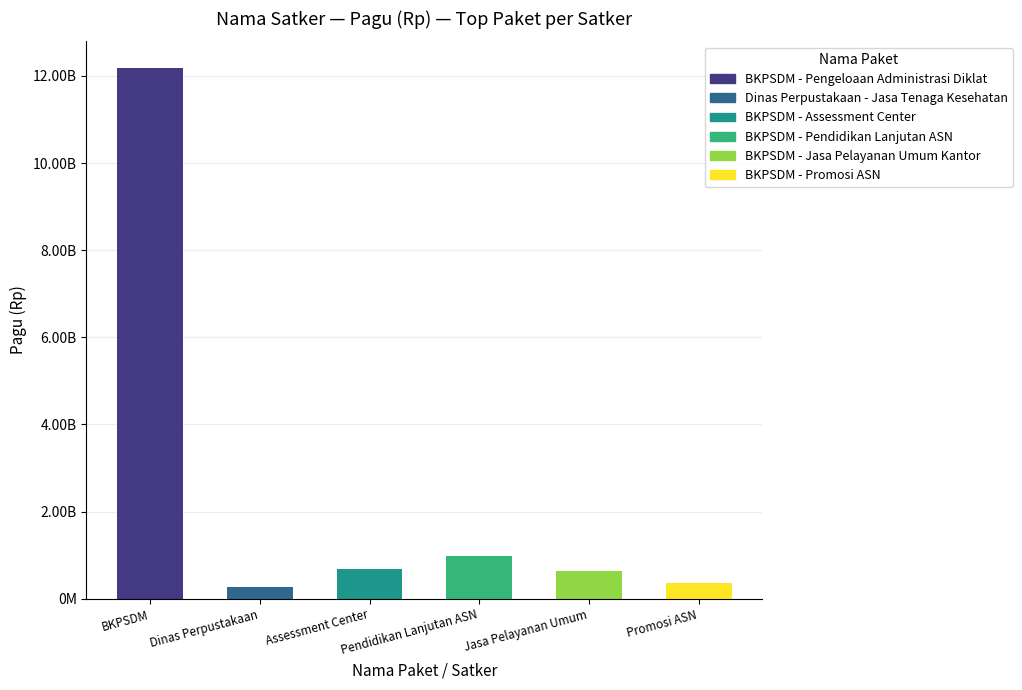

At which category does the chart reach its peak across all series?

BKPSDM